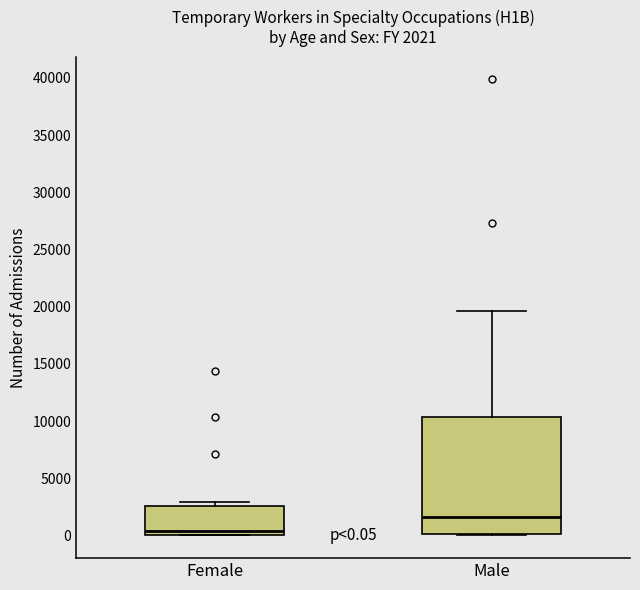

Which box has the lowest median line?

Female